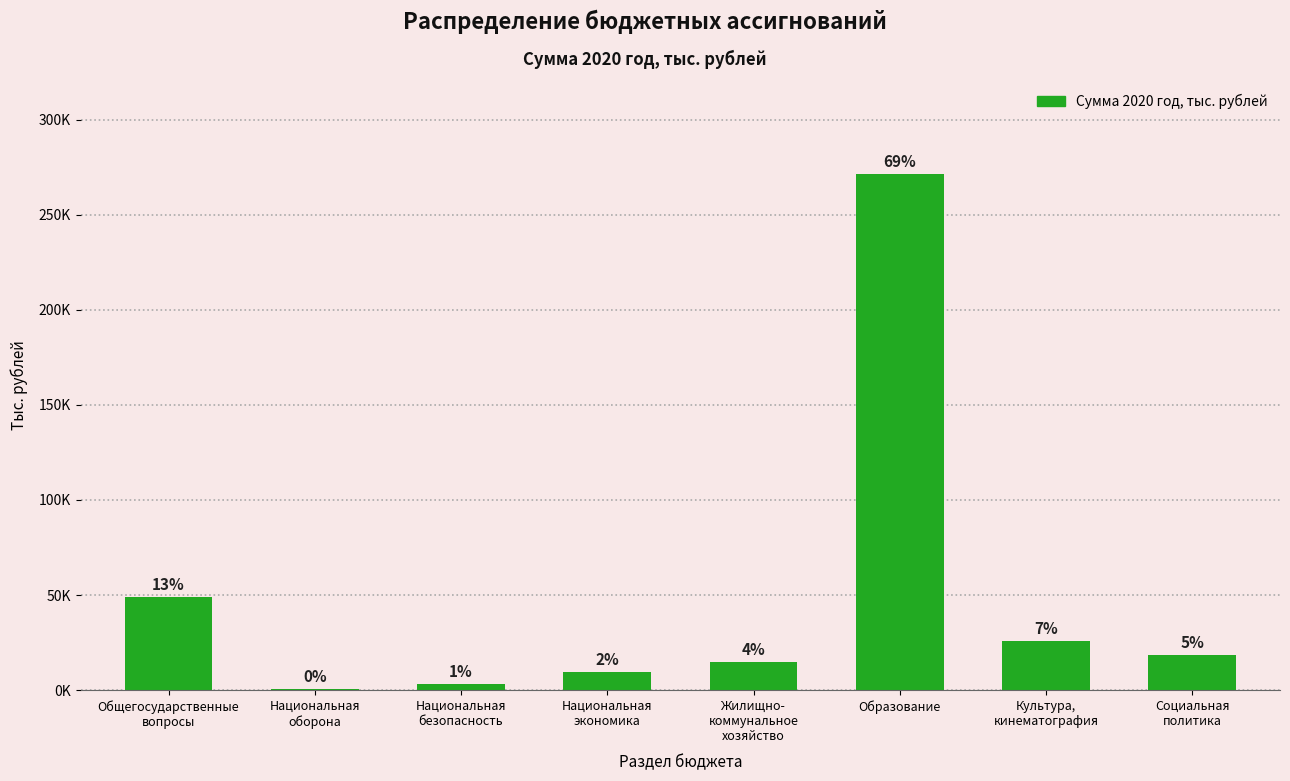

What is the sum of all values?

393734.0